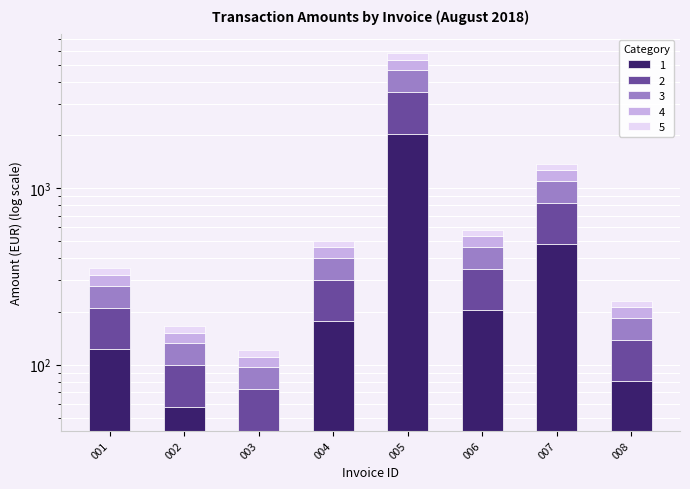

Read the value at 001.

122.8